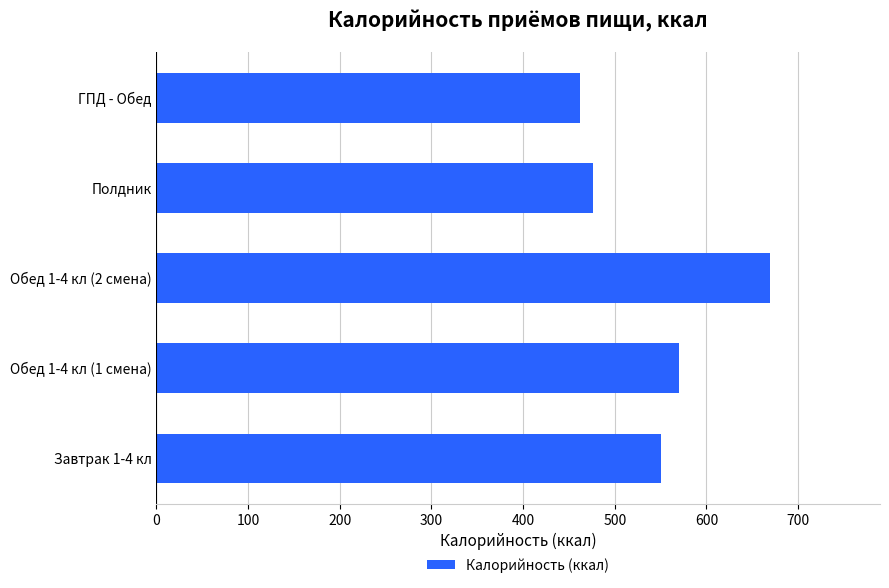

Is it true that the value at Обед 1-4 кл (1 смена) is 1003?

False